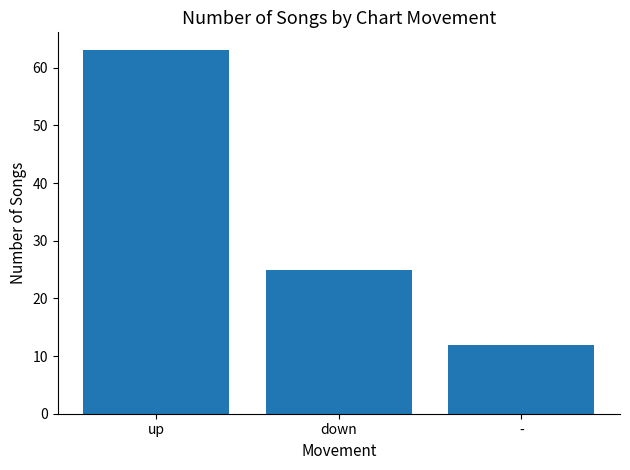

Between down and -, which is larger?

down